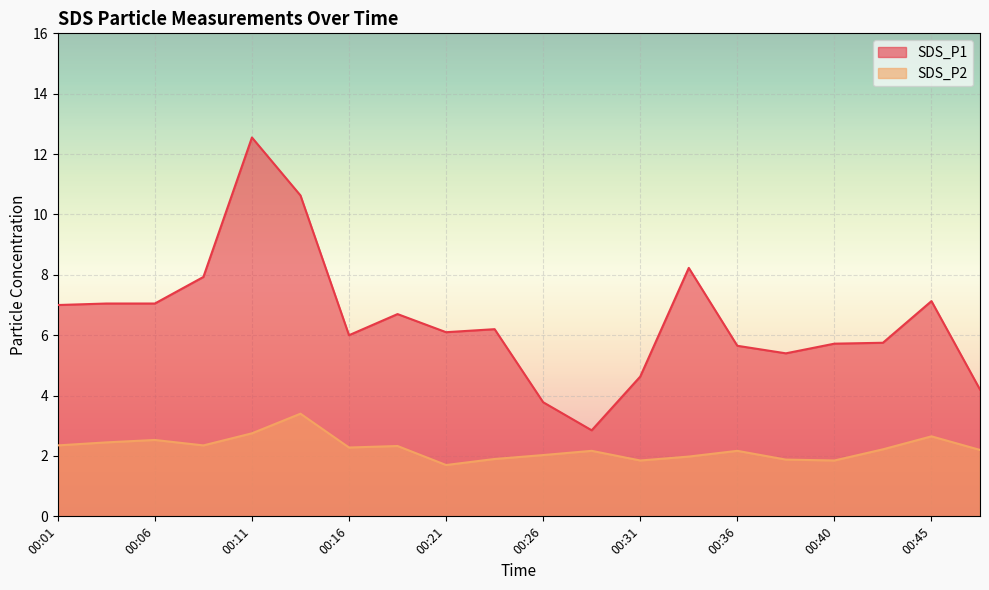

What is the difference between the highest and lowest values at 00:40?

3.9